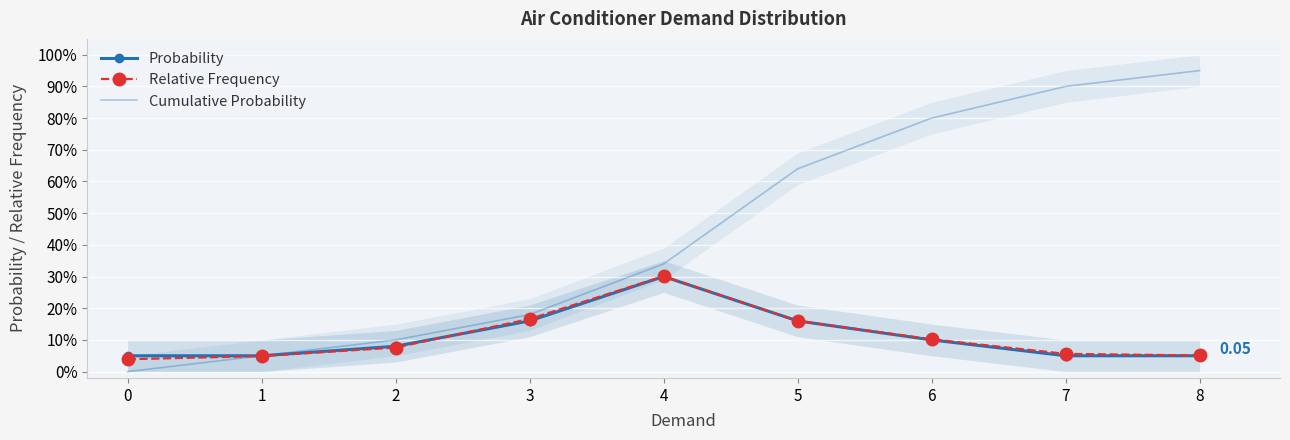

At which category does Probability reach its first local peak?

4